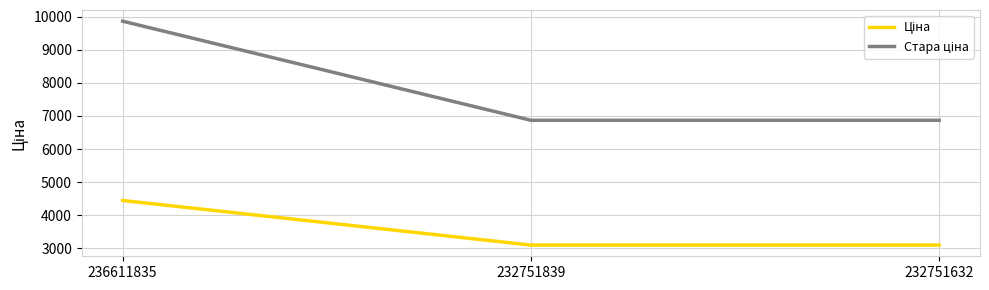

What is the minimum value shown in the chart?

3091.2